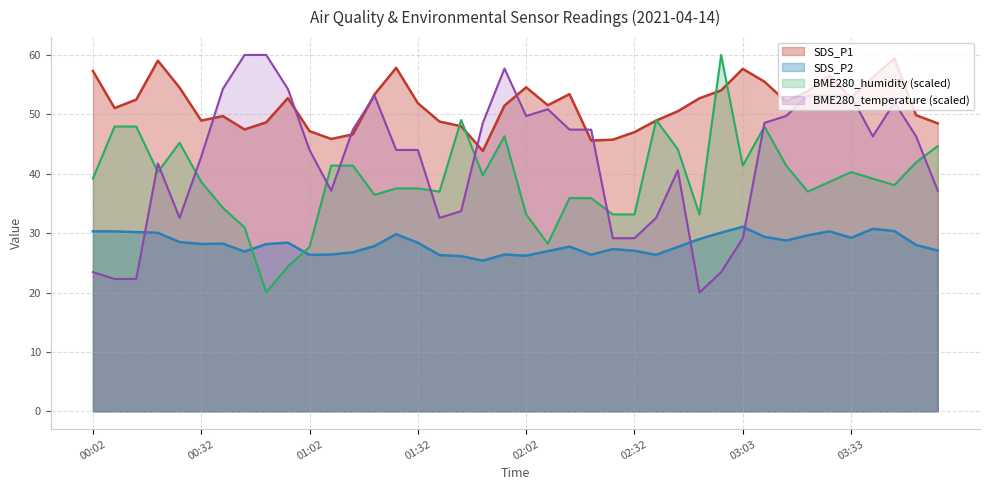

True or false: SDS_P1 and SDS_P2 intersect in this chart.

False